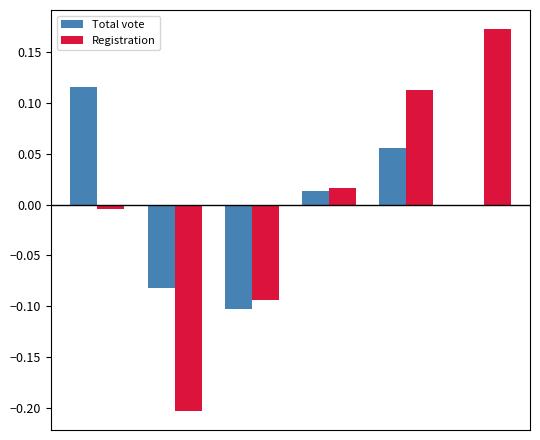

What is the difference between the second highest and minimum values in the Total vote series?

0.2